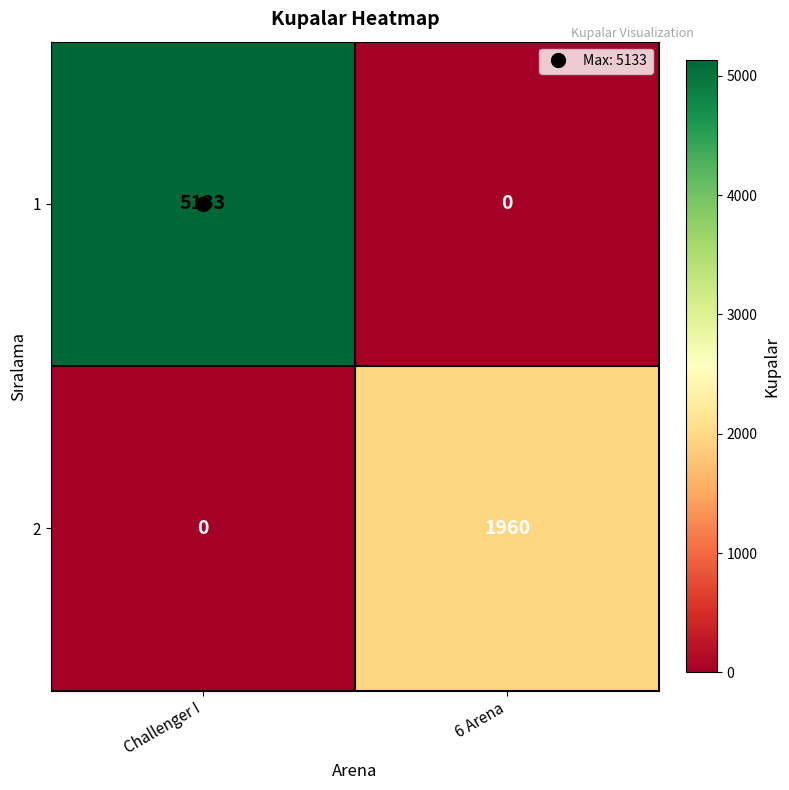

What is the difference between the maximum and minimum values in the 1 series?

5133